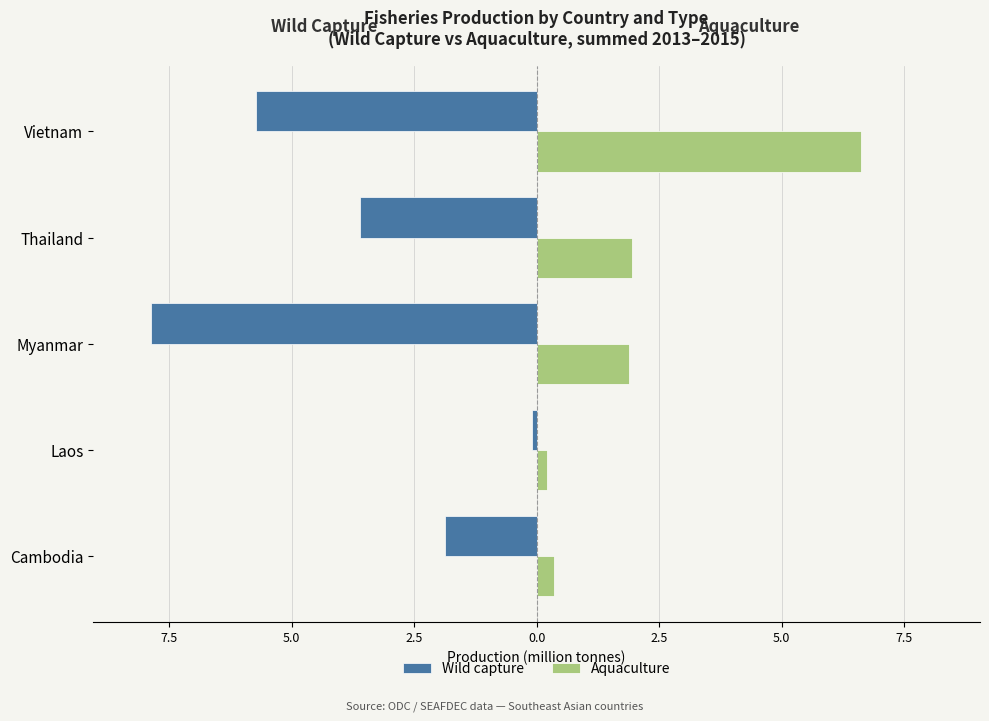

What is the maximum value for Aquaculture?

6.6